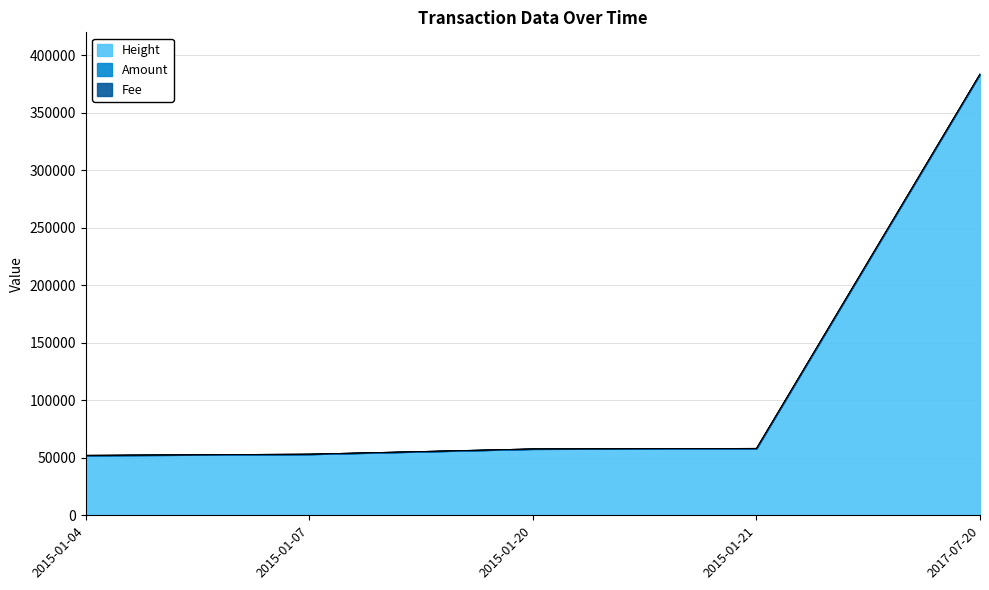

Is it true that Height equals 534944 at 2017-07-20?

False